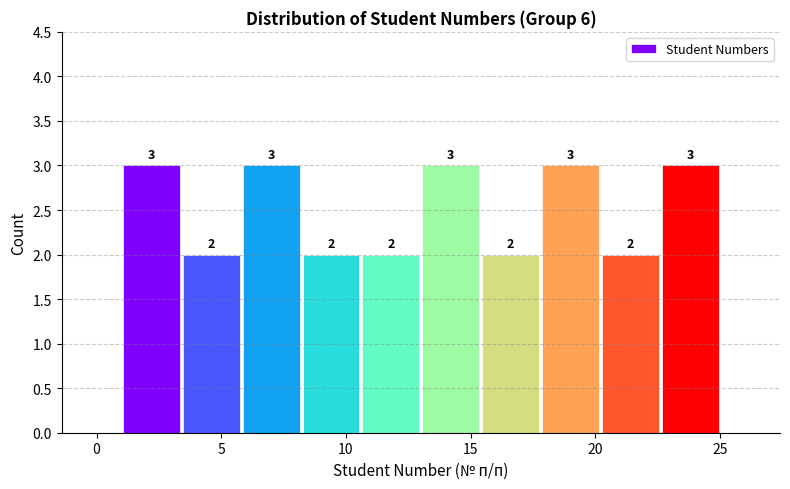

Reading left to right, list every bar in this chart as the range it spans on the x-axis followed by its height. The bar edges are not printed on the chart, so give them approximately, as read against the axis.

1.0 to 3.4: 3
3.4 to 5.8: 2
5.8 to 8.2: 3
8.2 to 10.6: 2
10.6 to 13.0: 2
13.0 to 15.4: 3
15.4 to 17.8: 2
17.8 to 20.2: 3
20.2 to 22.6: 2
22.6 to 25.0: 3